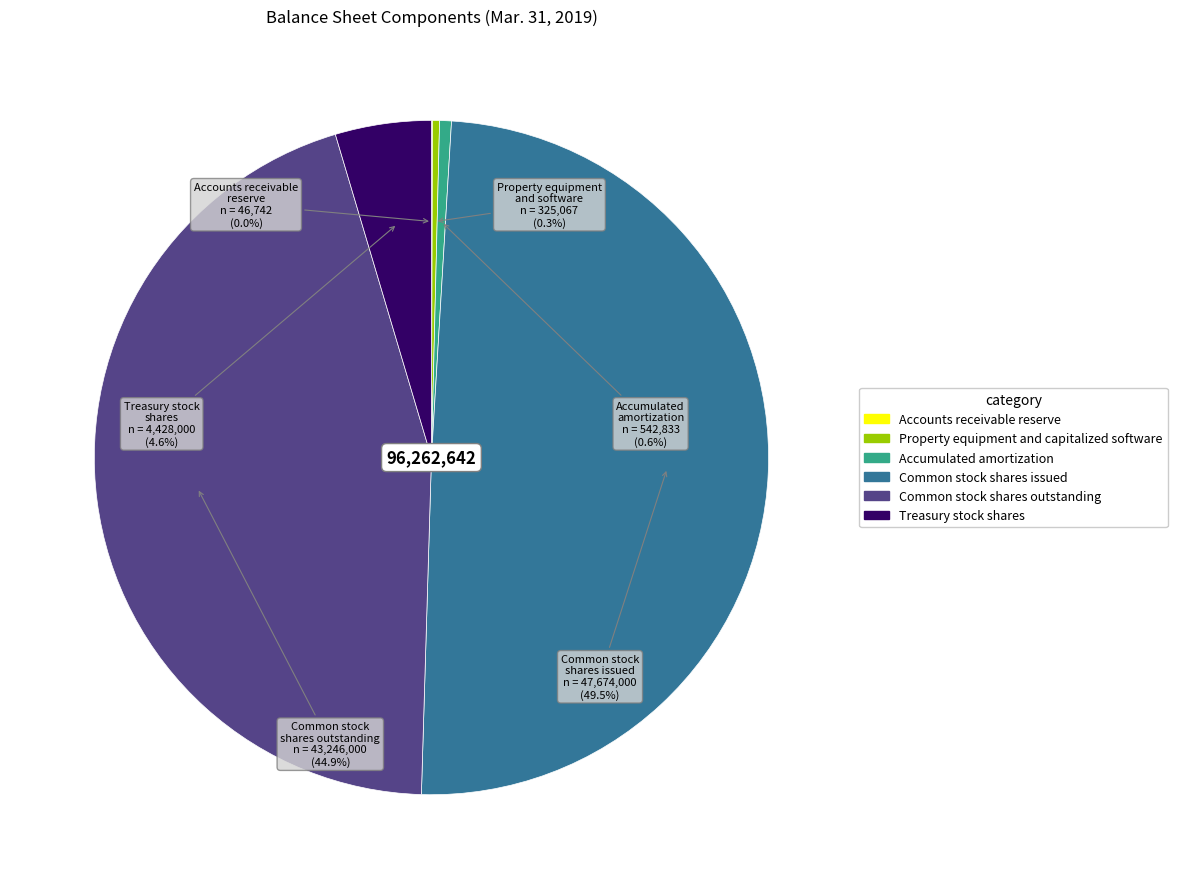

Which slice is the largest?

Common stock shares issued